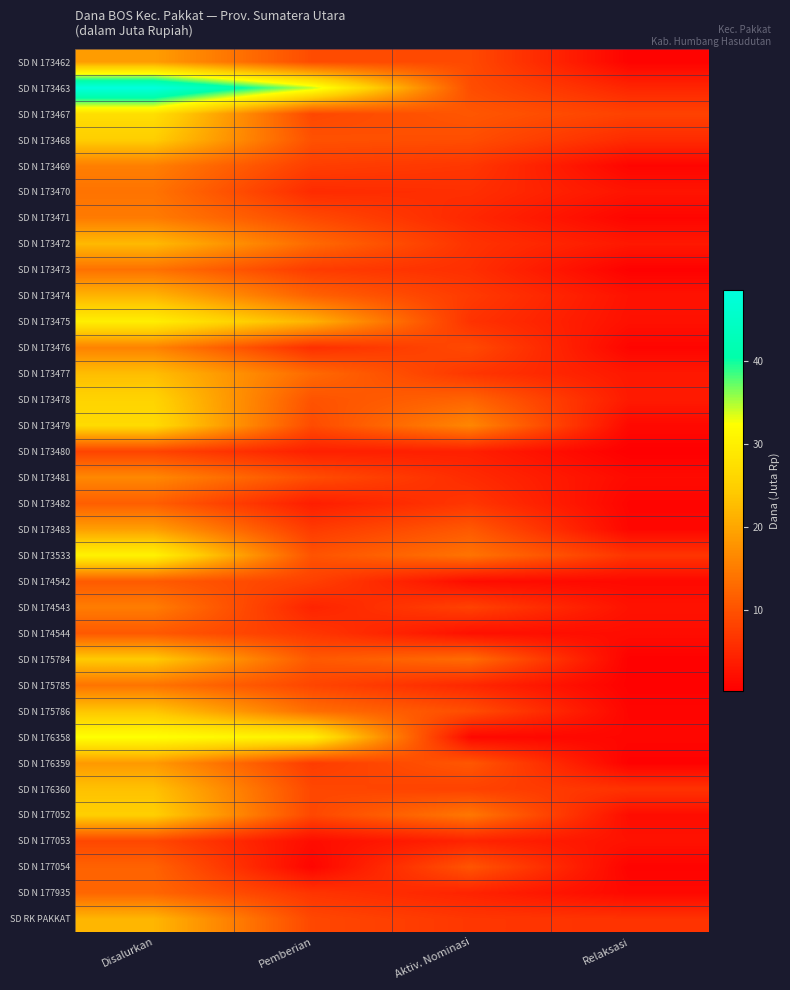

Between Relaksasi and Pemberian, which is larger?

Pemberian